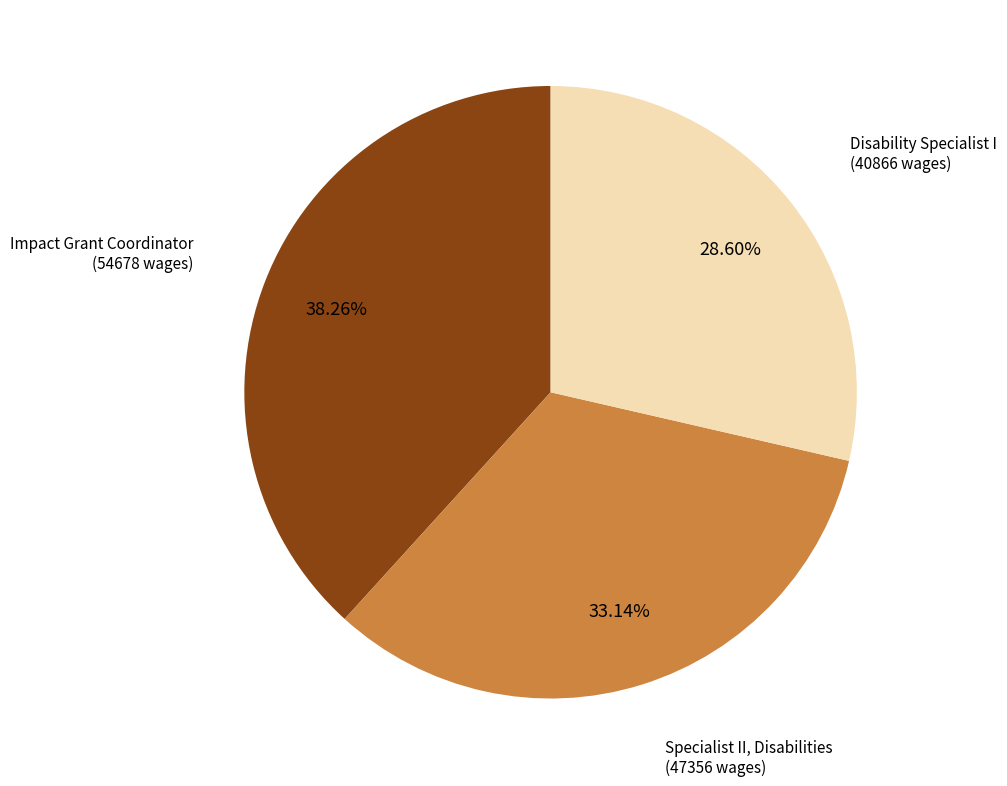

Is the sum of Disability Specialist I and Specialist II, Disabilities greater than half?

Yes